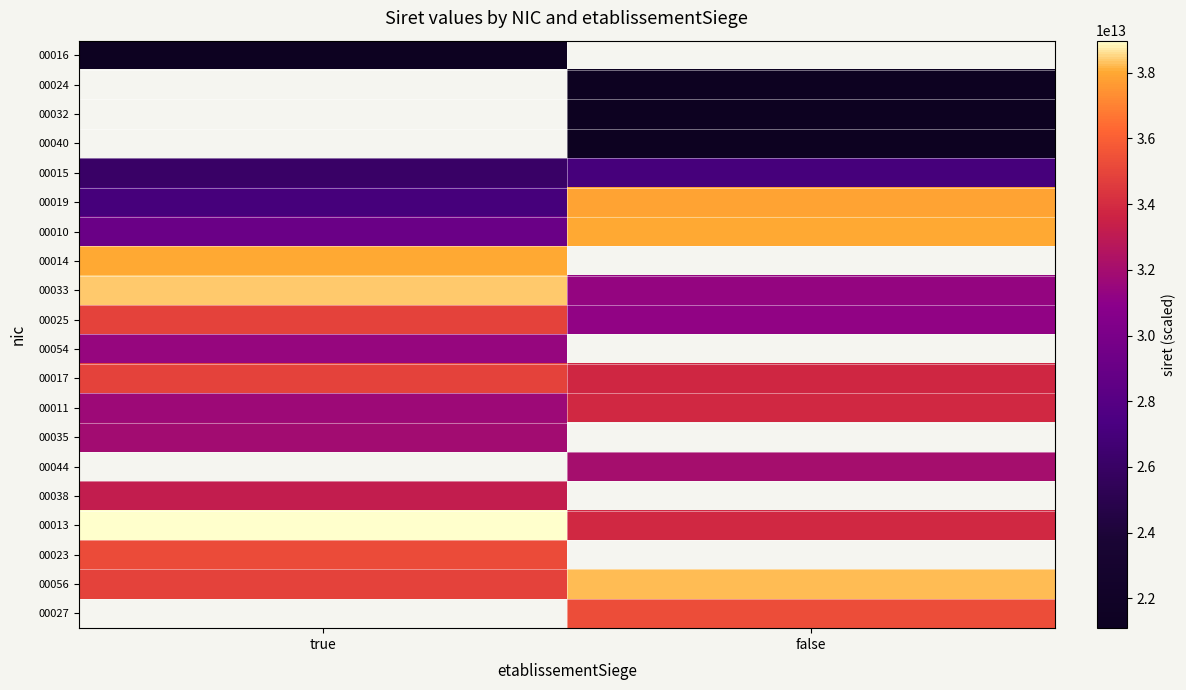

The 00019 series shows 27090125900019.0 at true. True or false?

True